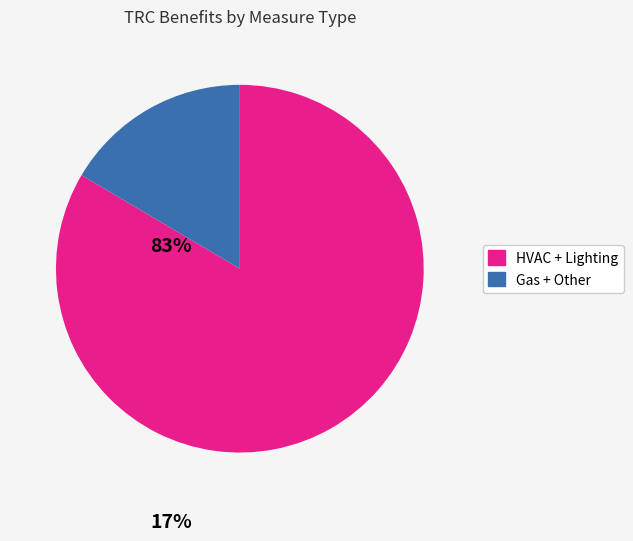

Count the number of slices in the pie.

2